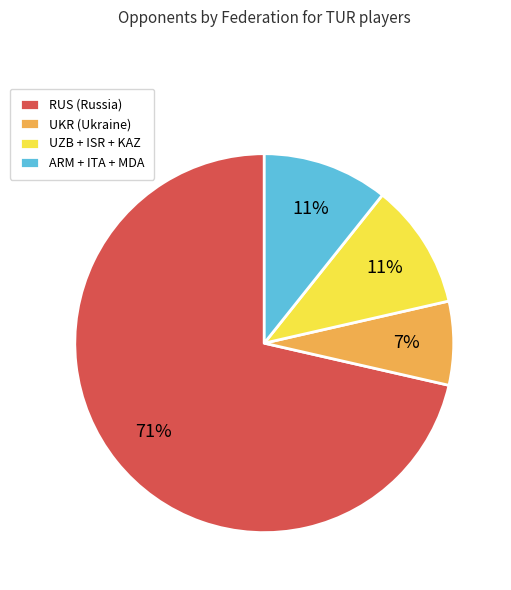

What percentage is the ARM + ITA + MDA slice, to the nearest percent?

11%